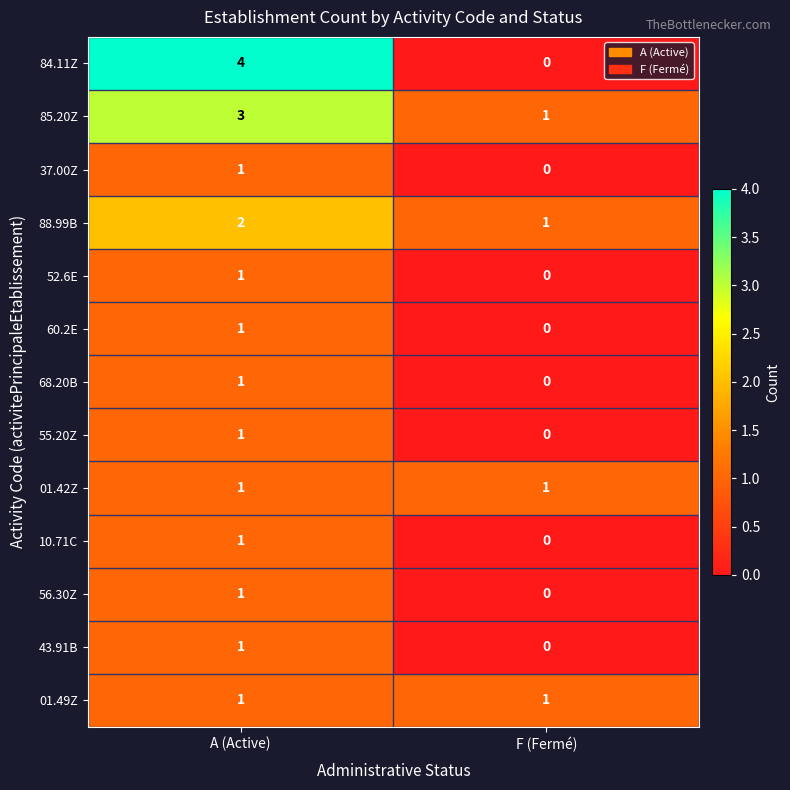

At which category is the sum across all series the highest?

A (Active)